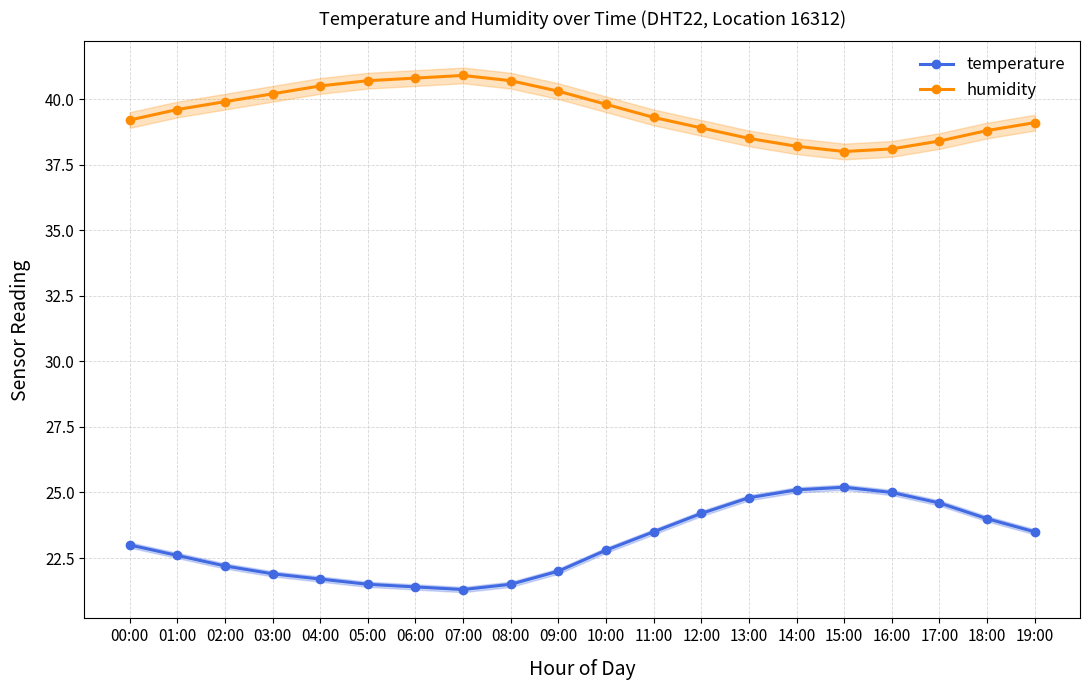

What is the average value of the humidity series?

39.5